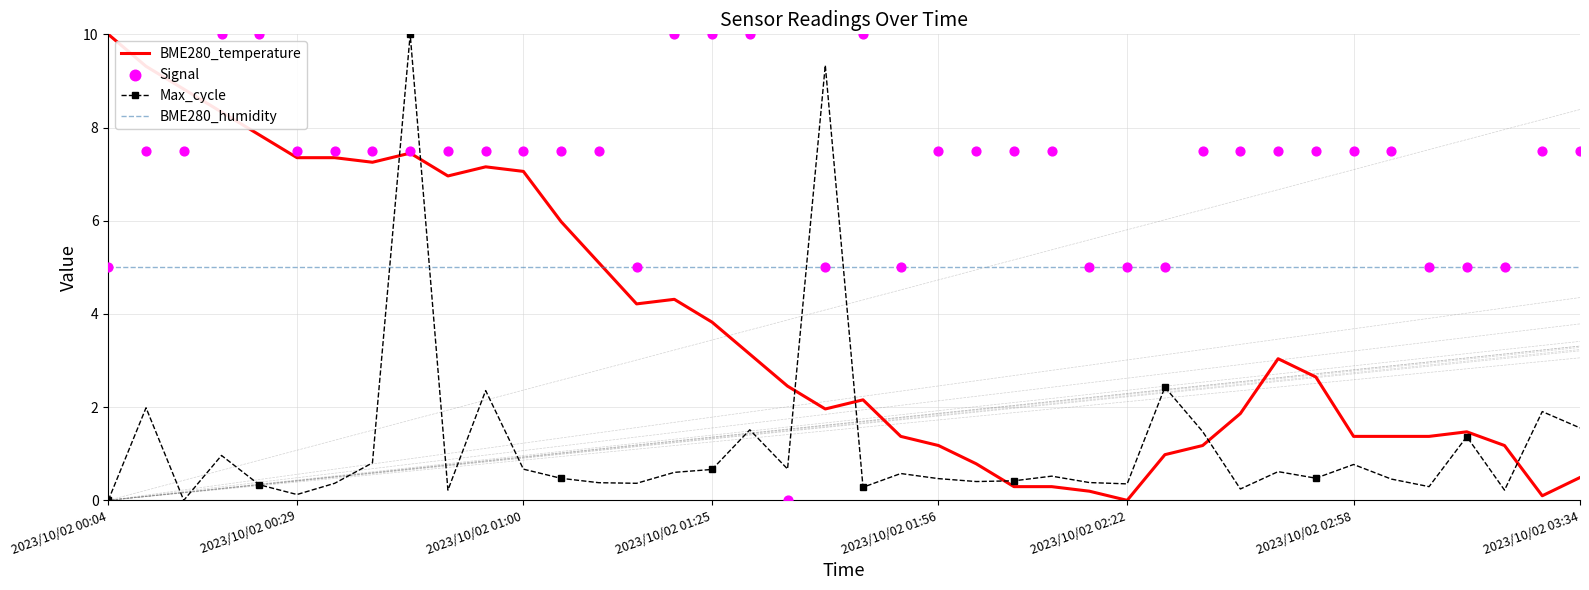

At which category is the sum across all series the highest?

8